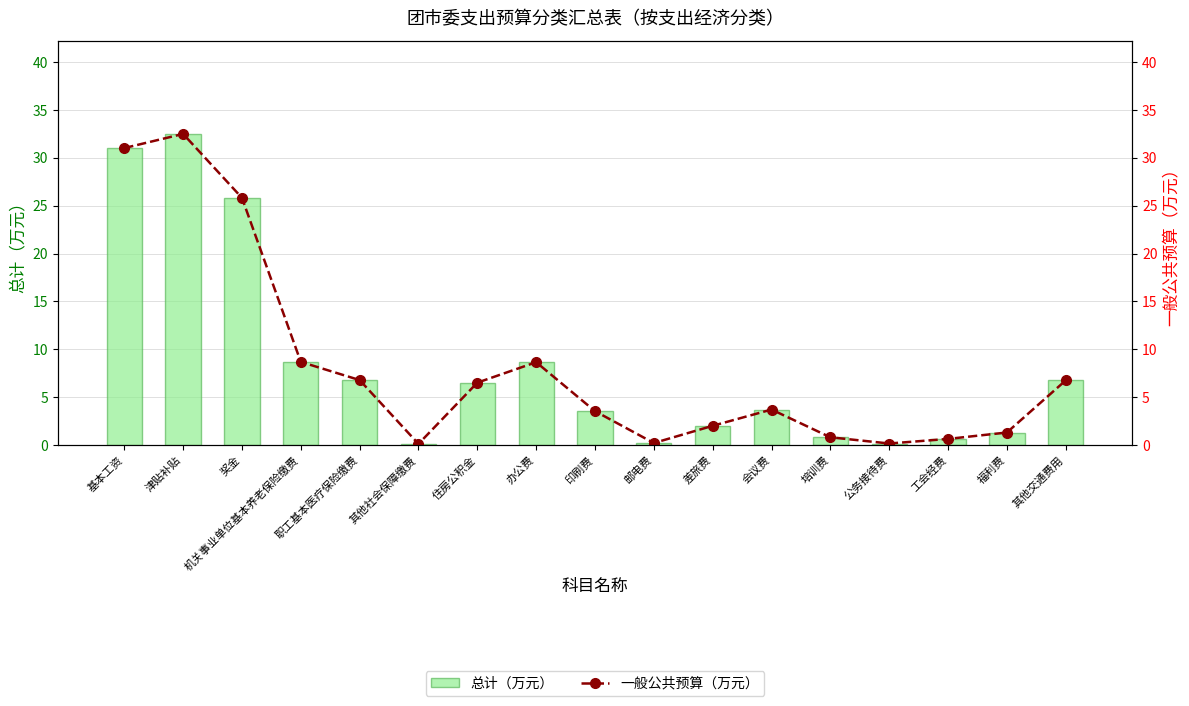

At which label does 一般公共预算（万元） reach its minimum?

其他社会保障缴费